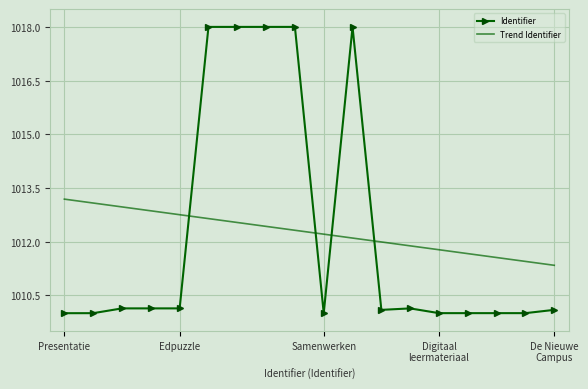

List the series in order of their peak value, highest first.

Identifier, Trend Identifier